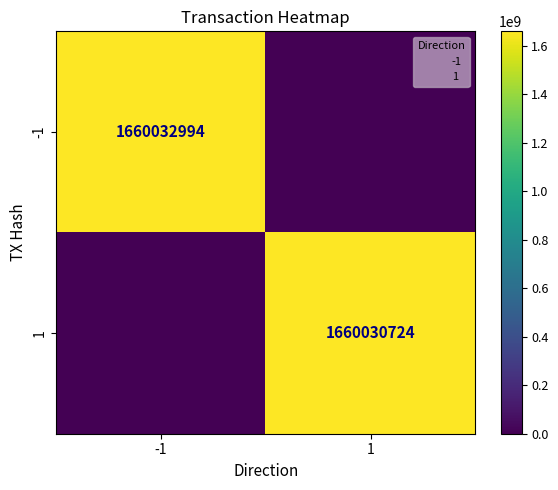

Is it true that 1 equals 817823898 at 1?

False